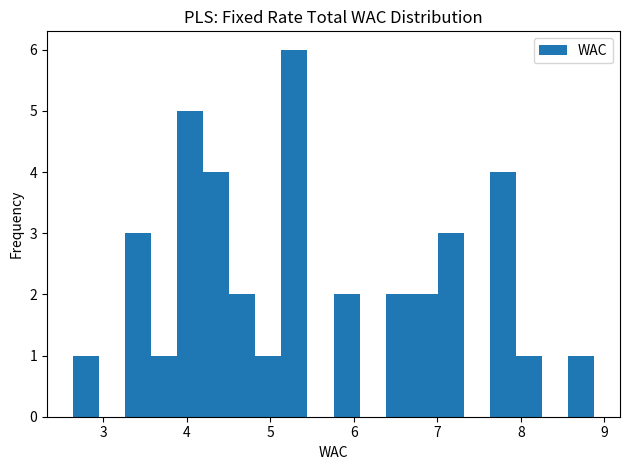

Read against the x-axis, roughly where is the centre of the tallest bar?

5.3